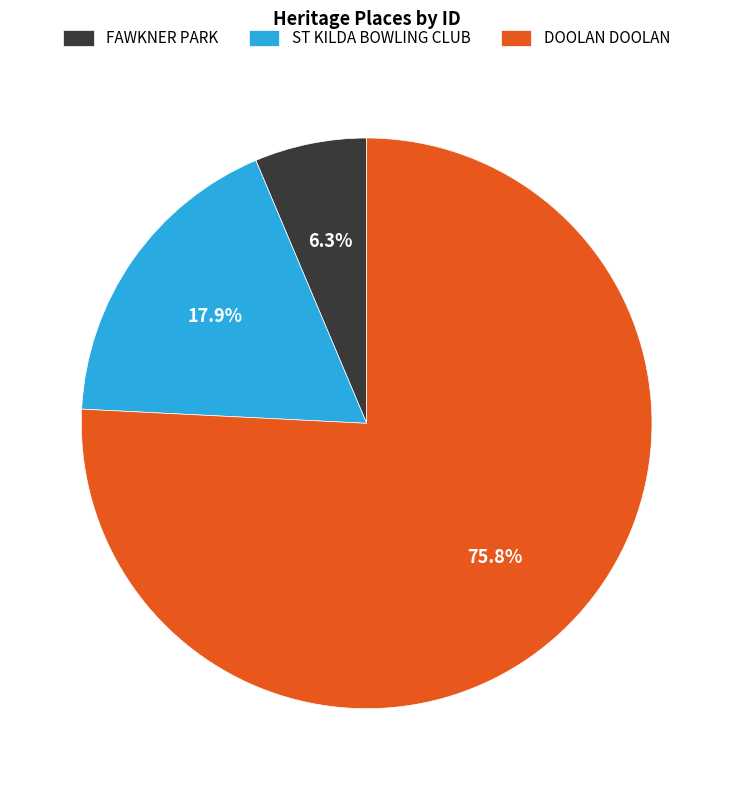

Is ST KILDA BOWLING CLUB the majority of the pie?

No